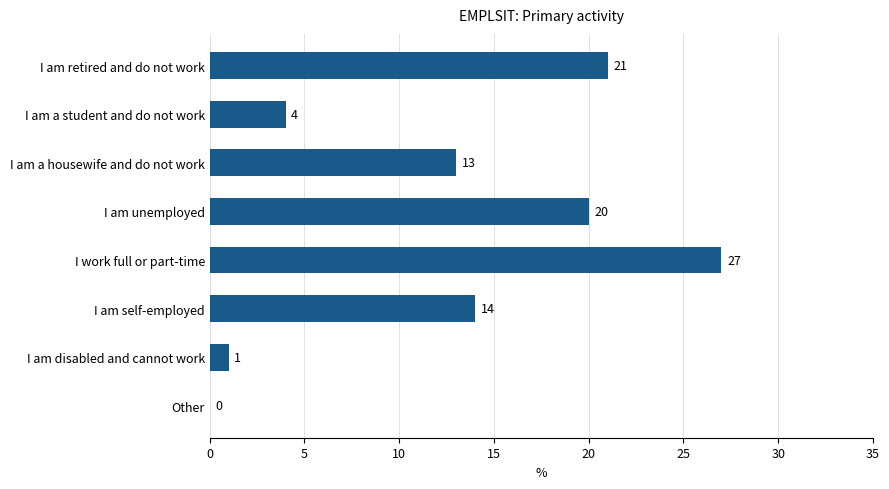

What is the sum of the values at I am disabled and cannot work and I work full or part-time?

28